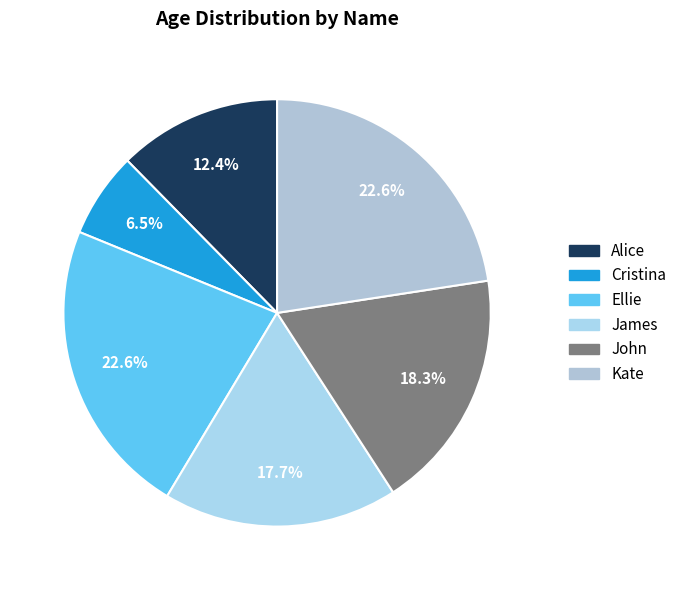

The Kate slice represents 23% of the pie. True or false?

True